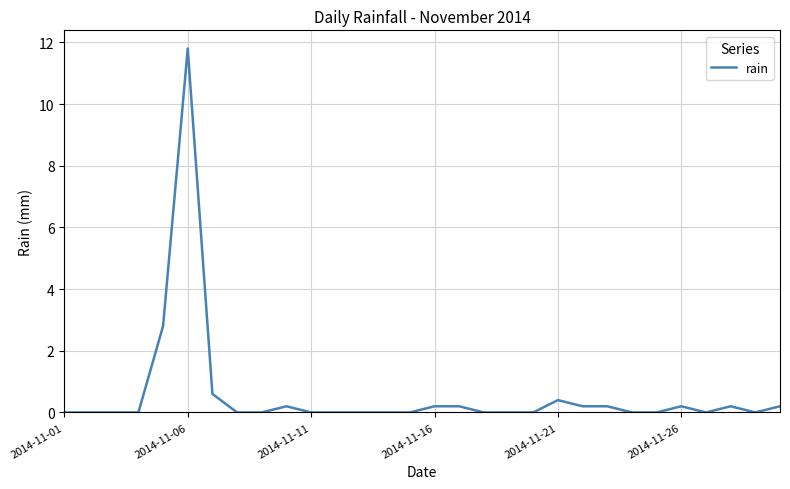

What is the maximum value shown in the chart?

11.8